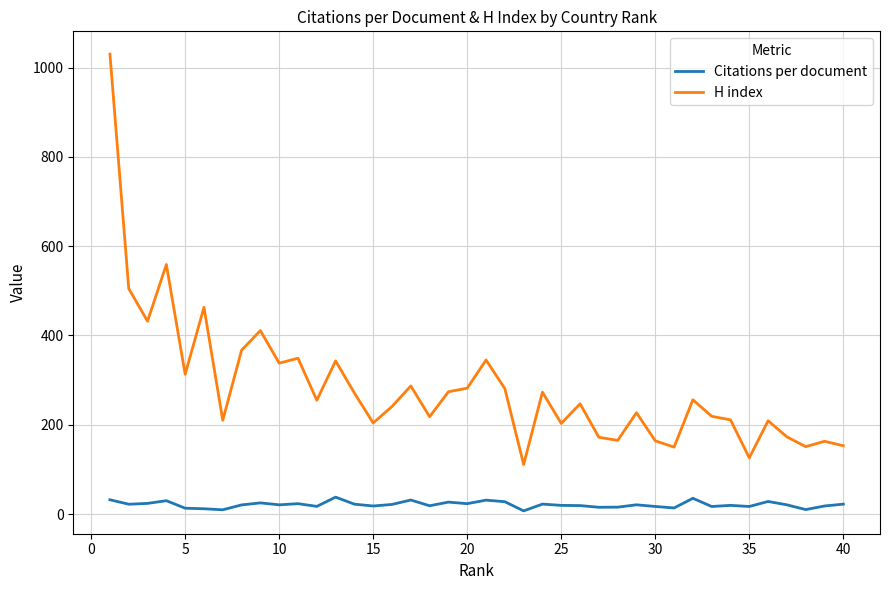

True or false: H index and Citations per document cross at least once.

False